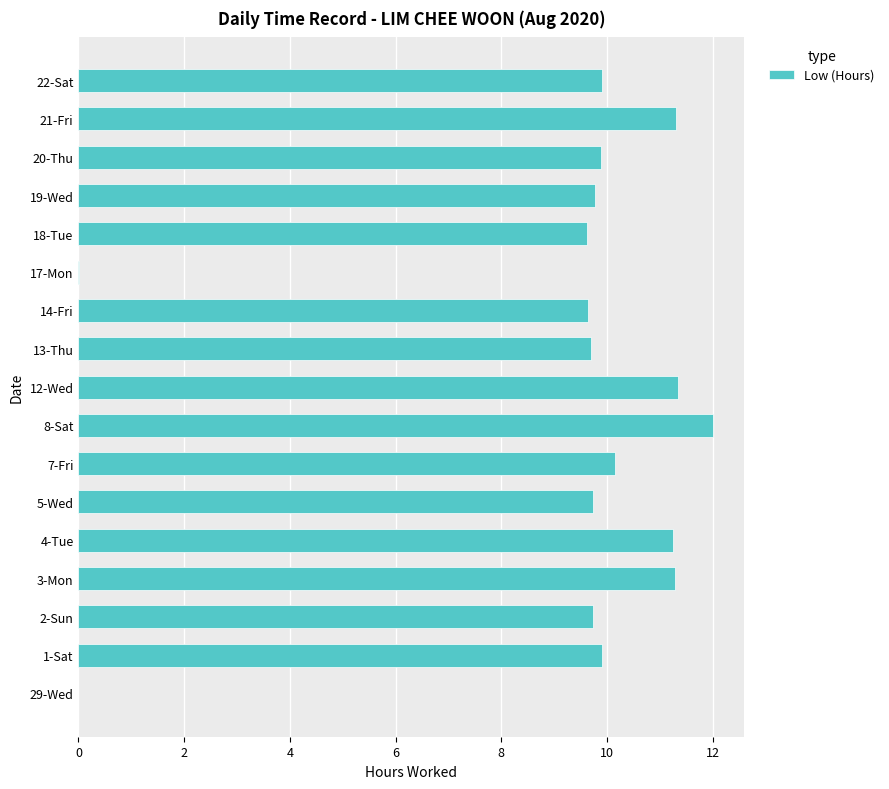

Approximately how many times larger is the value at 13-Thu compared to 14-Fri?

1.0